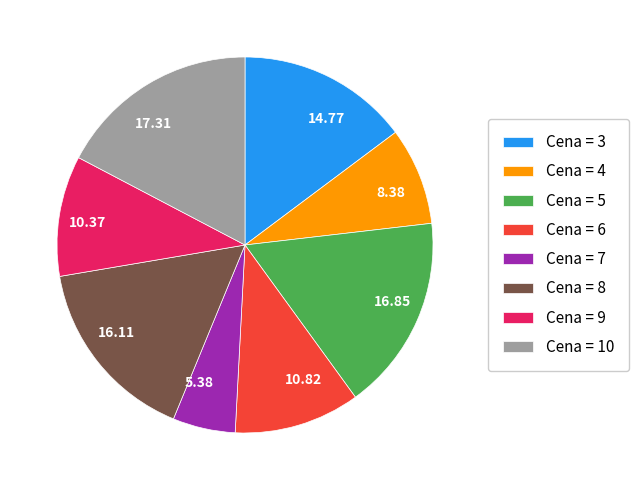

Which has a higher value, 14.77 or 17.31?

17.31